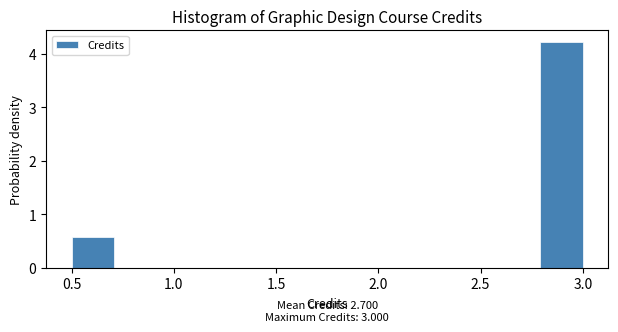

Over which range of the x-axis is the bar tallest?

2.80 to 3.00